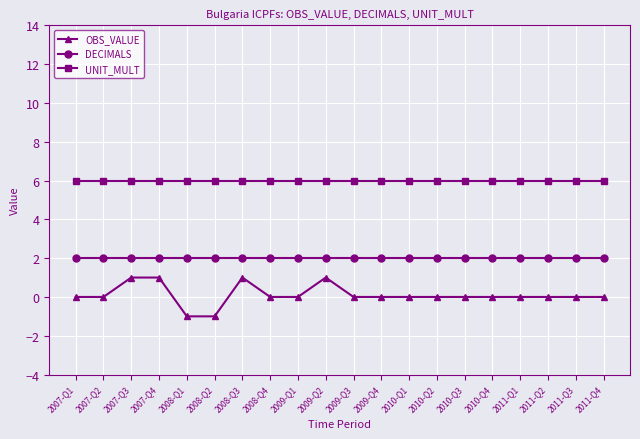

What position from the left is 2011-Q4?

20